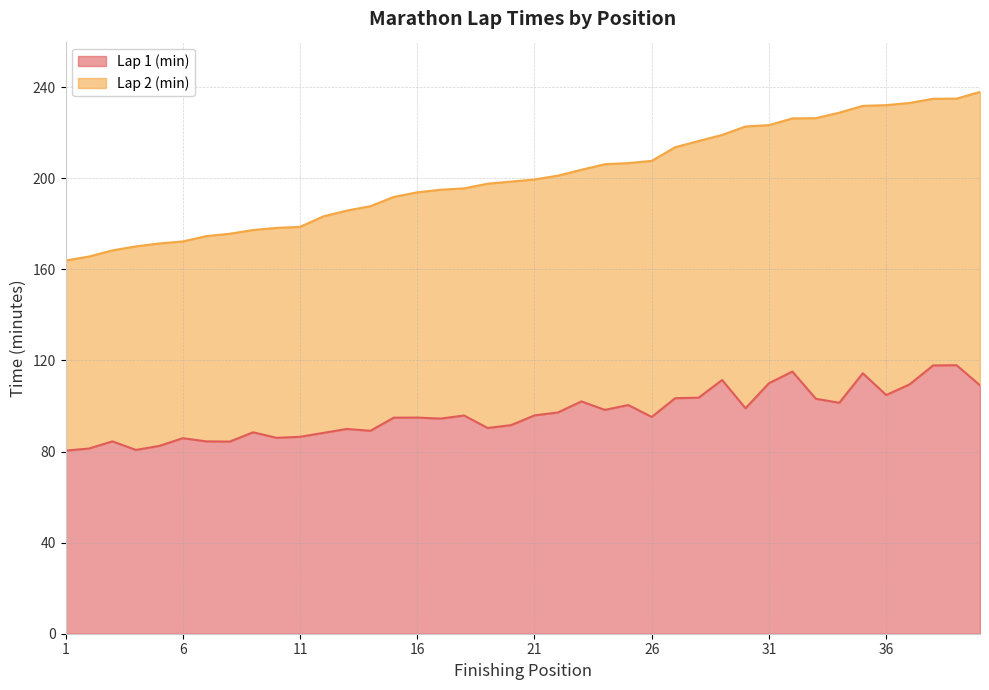

Between 32 and 30, which is larger?

32